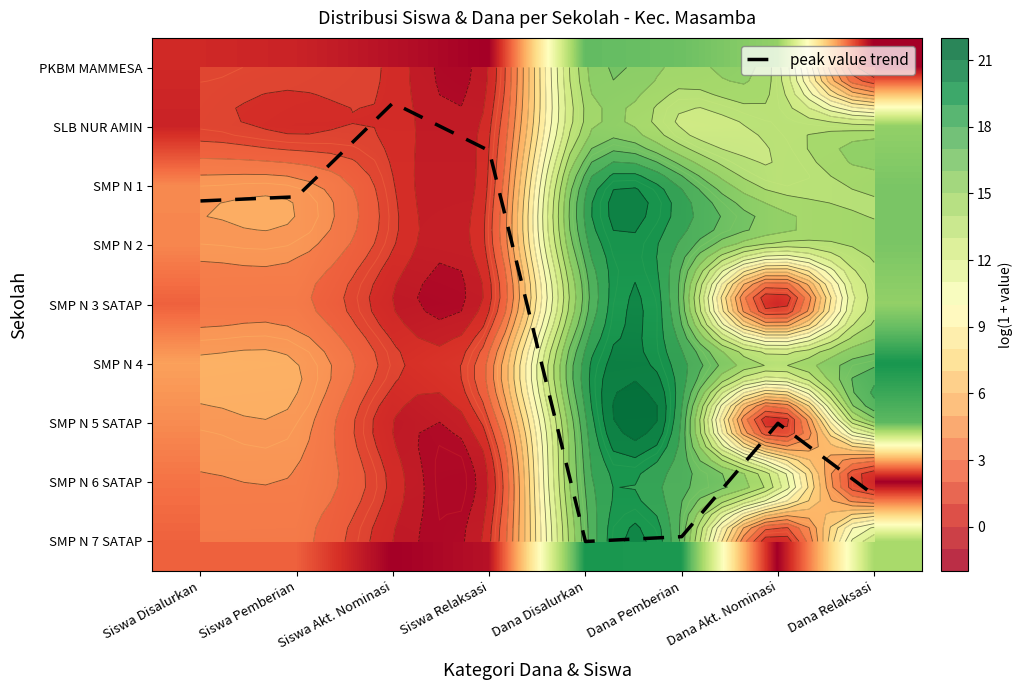

True or false: PKBM MAMMESA has a value of 7.7 at Dana Disalurkan.

False